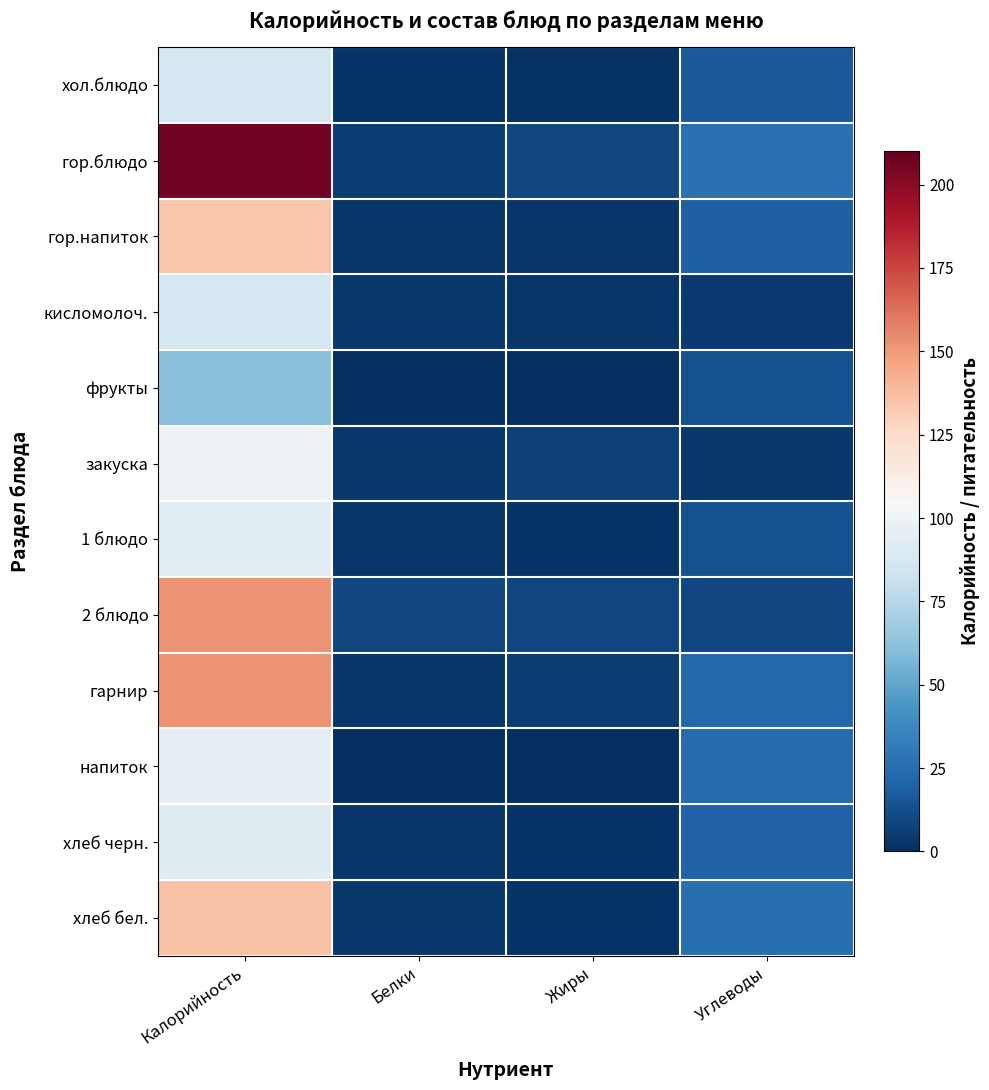

List the series in order of their peak value, highest first.

гор.блюдо, гарнир, 2 блюдо, хлеб бел., гор.напиток, закуска, напиток, 1 блюдо, хлеб черн., кисломолоч., хол.блюдо, фрукты